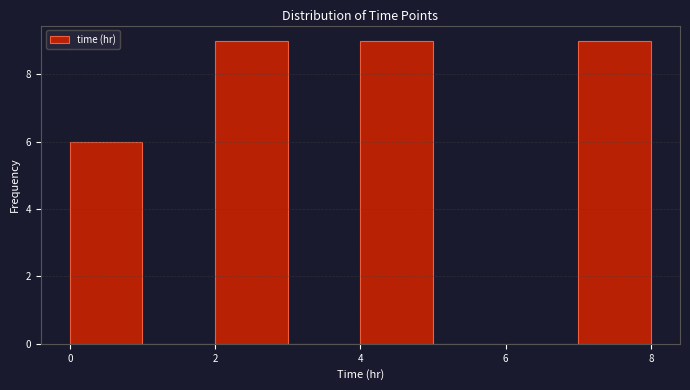

Reading left to right, list every bar in this chart as the range it spans on the x-axis followed by its height. The values are not printed on the chart, so give them approximately, as read against the axis.

0 to 1: 6
1 to 2: 0
2 to 3: 9
3 to 4: 0
4 to 5: 9
5 to 6: 0
6 to 7: 0
7 to 8: 9